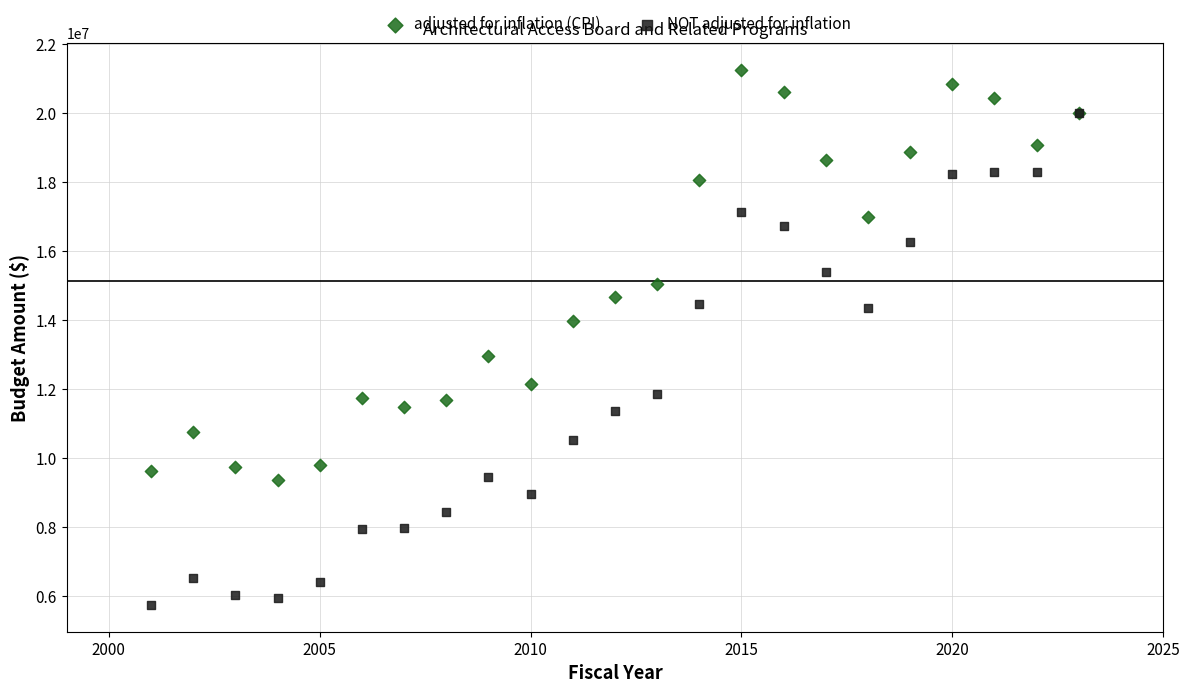

Which series contains the highest Y value?

adjusted for inflation (CPI)